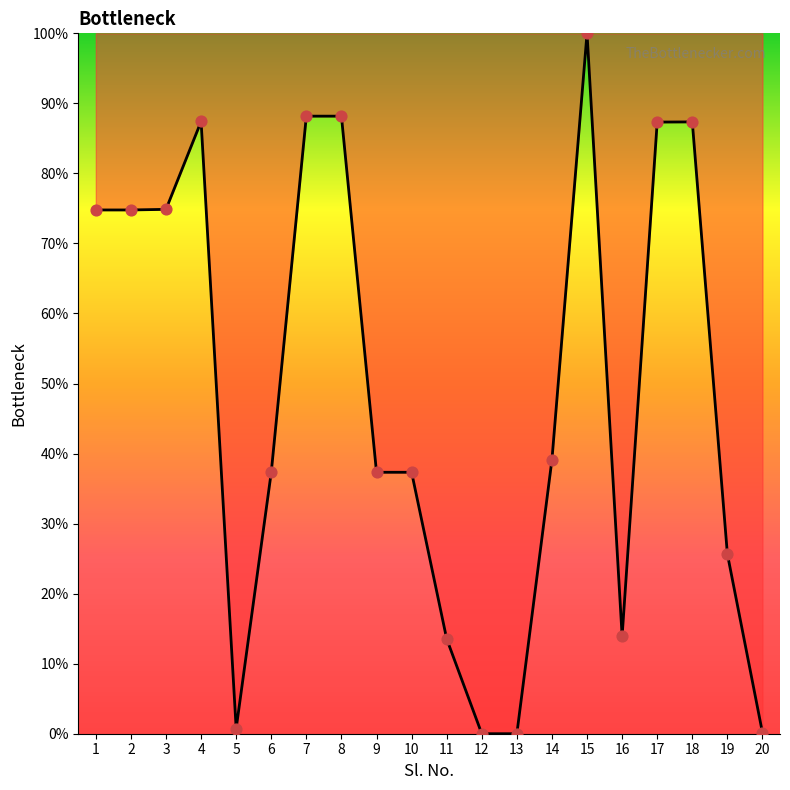

What is the change in value from 11 to 14?

+25.6